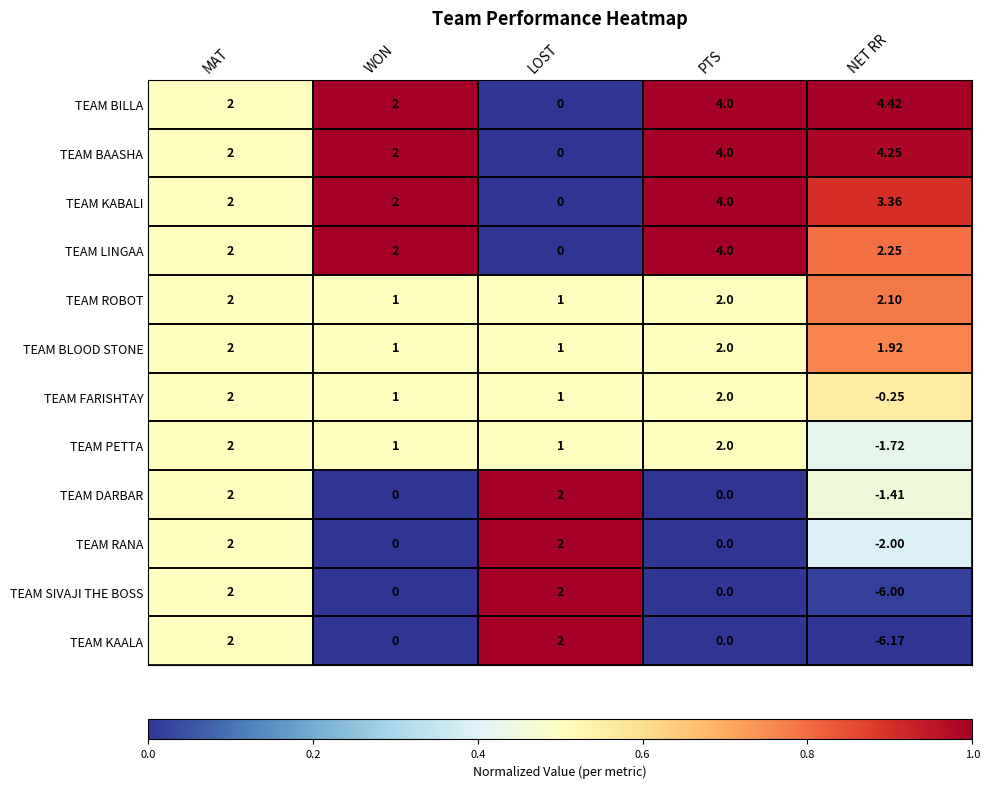

Where does the TEAM DARBAR series first go above 0?

MAT